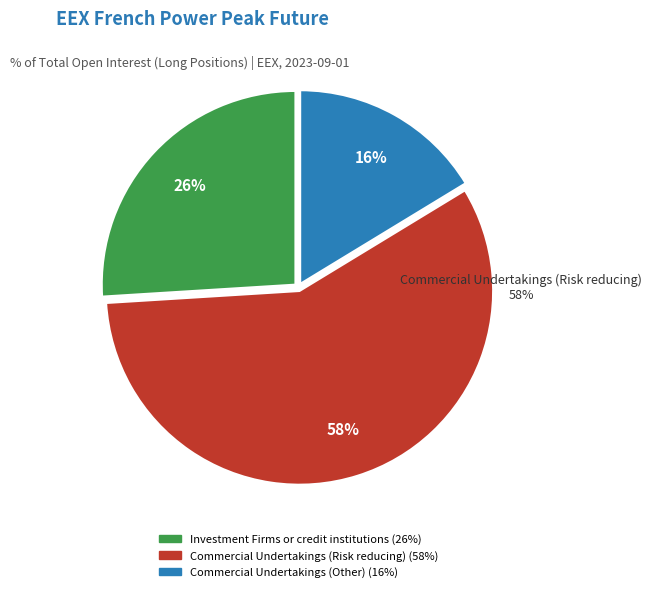

What is the change in value from Commercial Undertakings (Risk reducing) to Commercial Undertakings (Other)?

-41.4